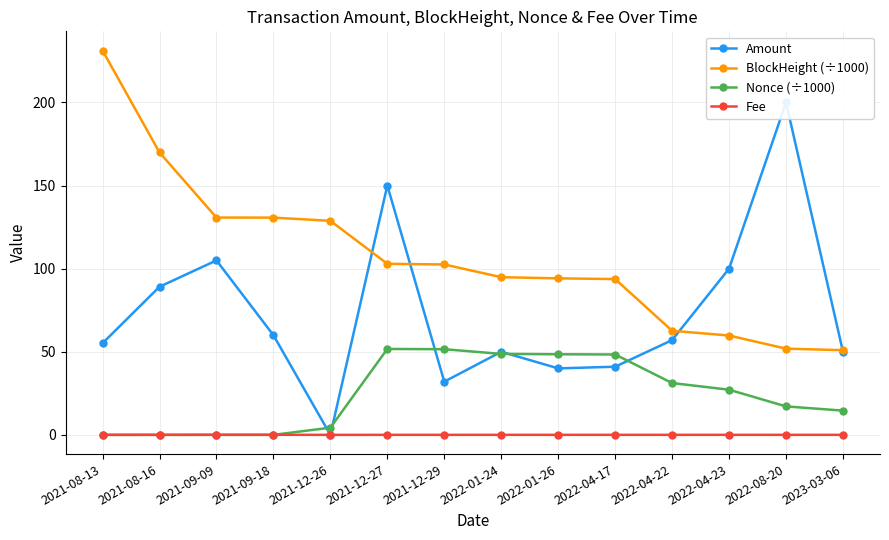

Which category has the lowest value across all series?

2021-12-26